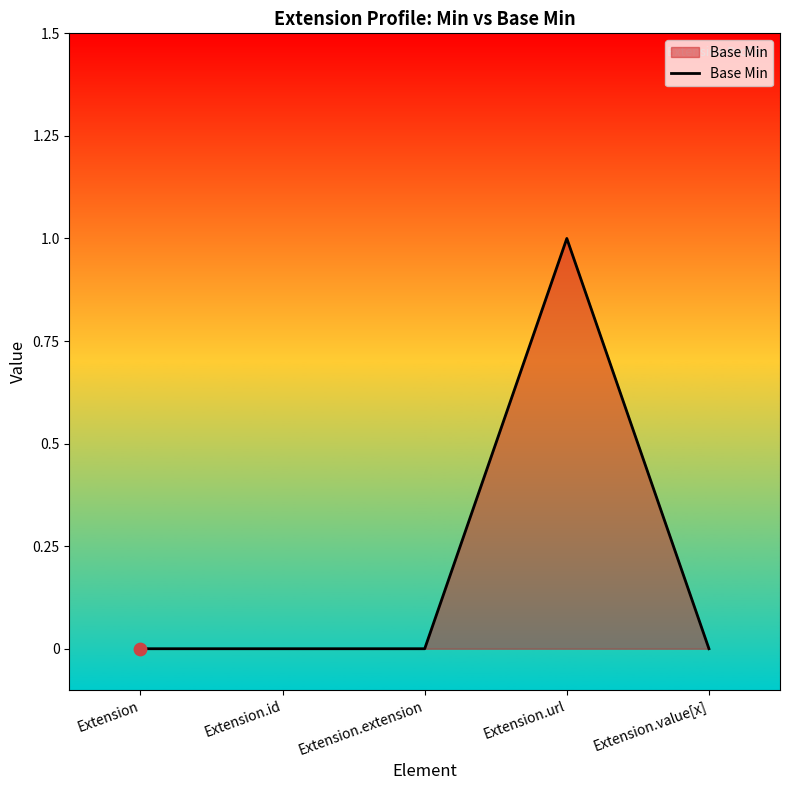

Between Extension.value[x] and Extension.url, which is larger?

Extension.url